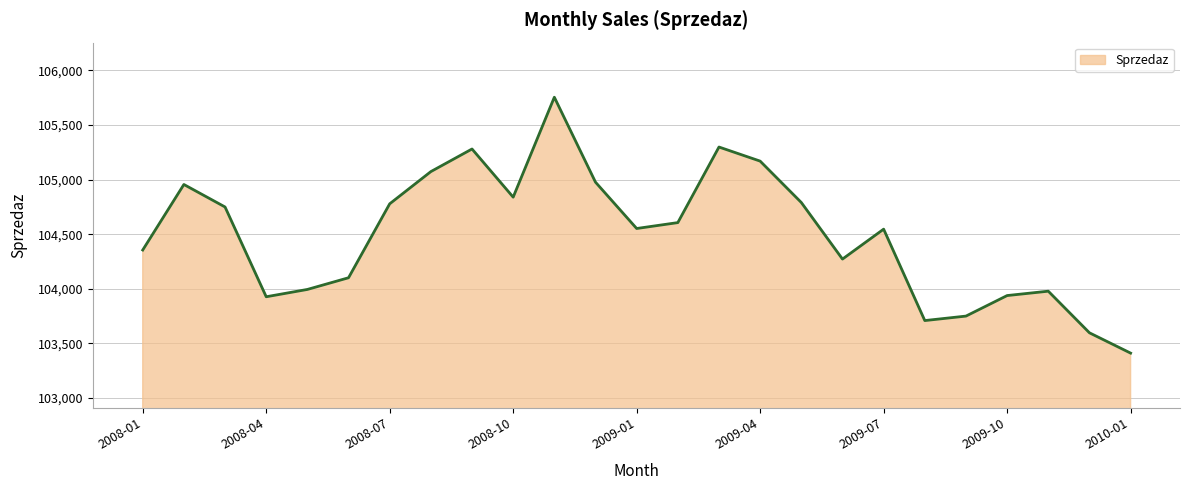

What is the smallest value displayed?

103411